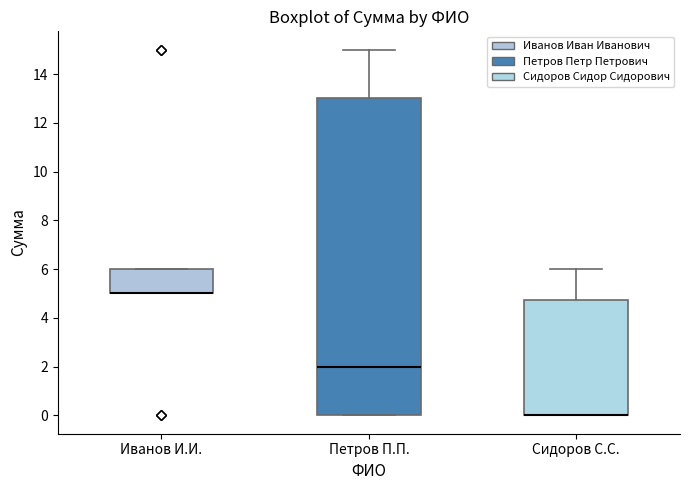

Where does the upper whisker of the box for Сидоров С.С. end on the y-axis? The values are not printed on the chart, so give them approximately, as read against the axis.

6.0